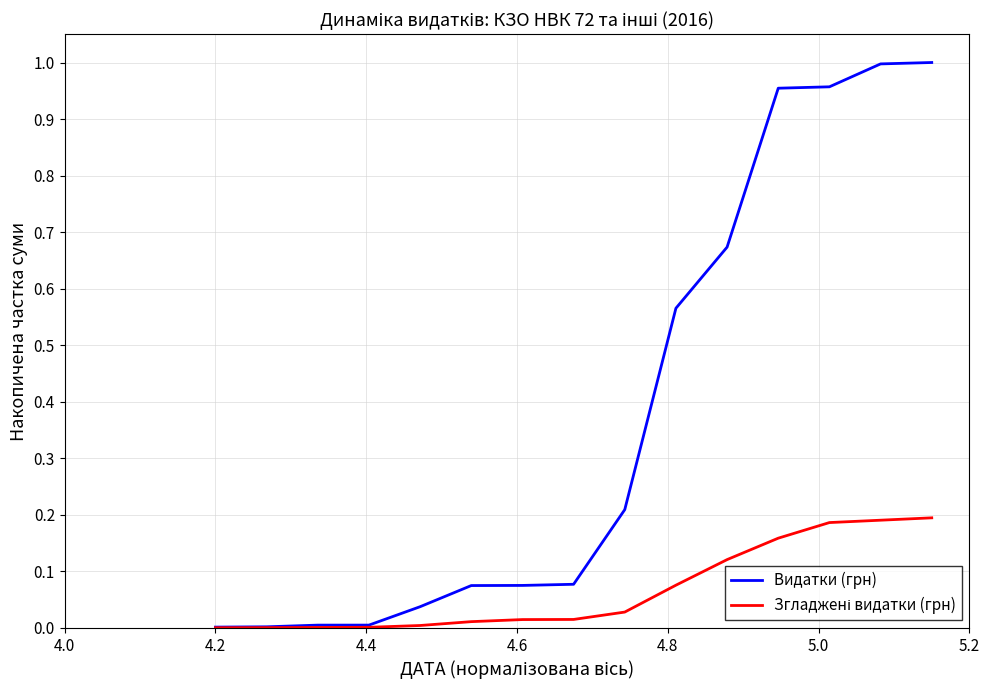

Which series has the widest spread of values?

Видатки (грн)